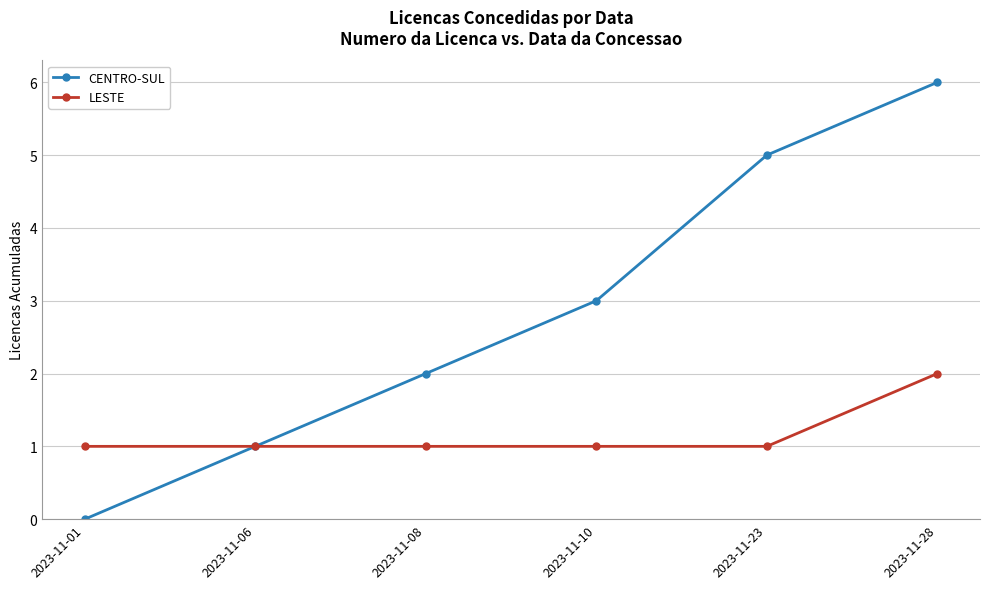

What is the difference between the highest and lowest values at 2023-11-23?

4